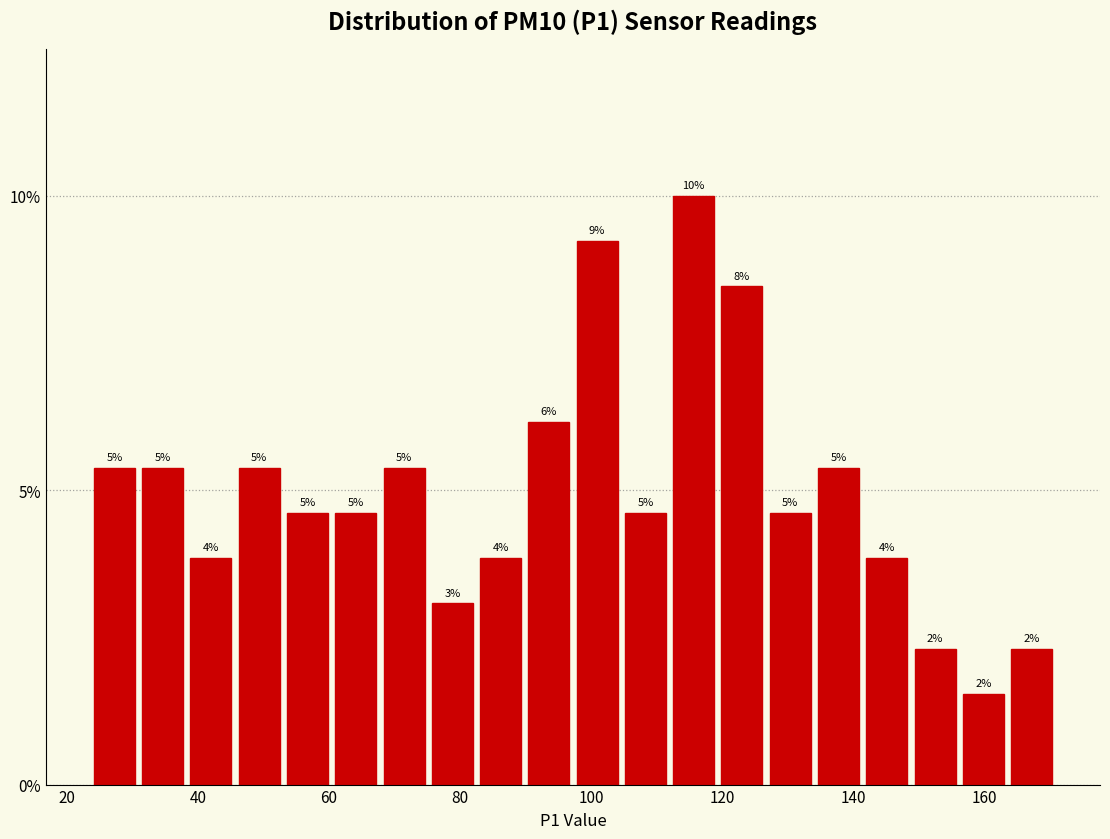

Read against the x-axis, roughly where is the centre of the tallest bar?

116